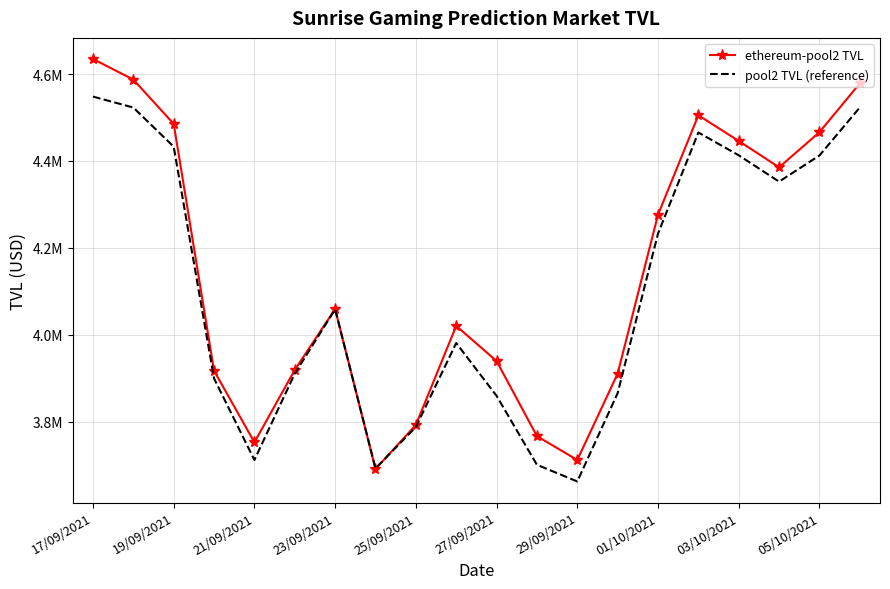

In ethereum-pool2 TVL, how many points are lower than both neighbors (excluding endpoints)?

4